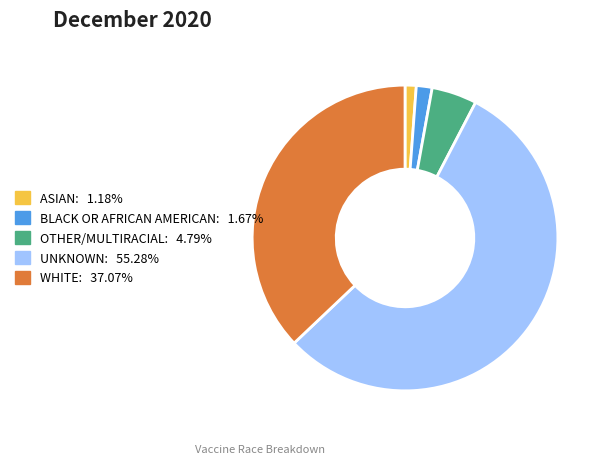

True or false: OTHER/MULTIRACIAL accounts for 5% of the total.

True